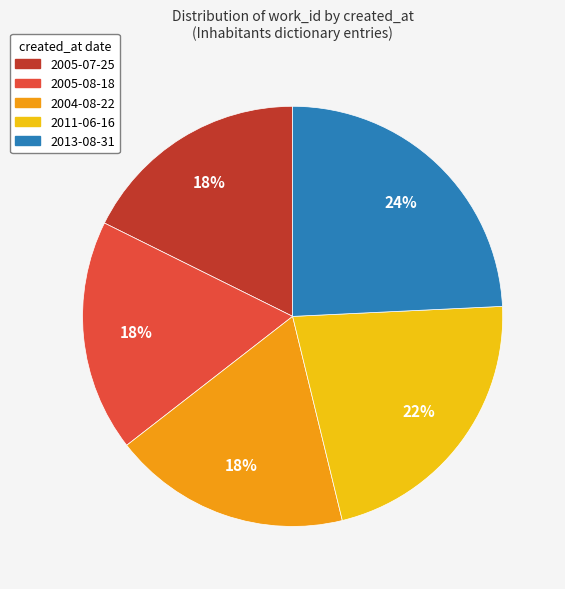

What is the largest slice in the pie chart?

2013-08-31